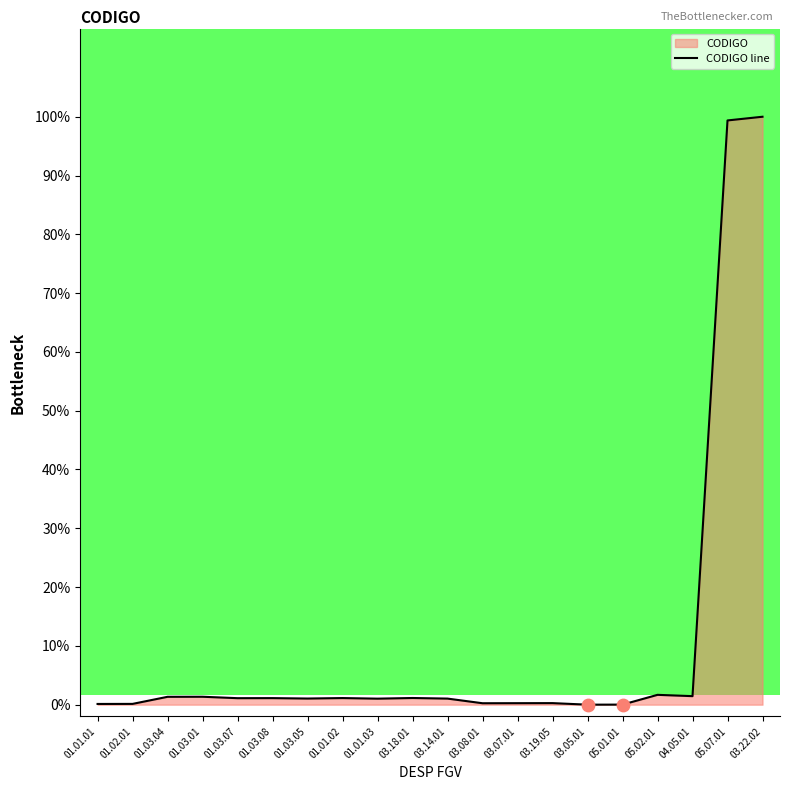

Between 03.18.01 and 01.01.01, which is larger?

03.18.01